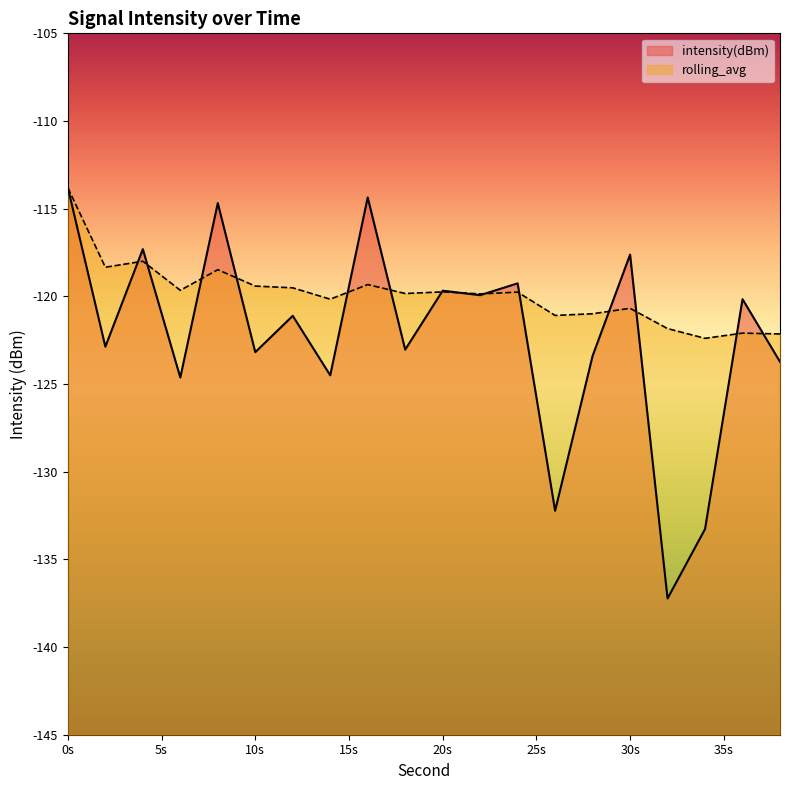

Is it true that rolling_avg equals -163.3 at 8?

False